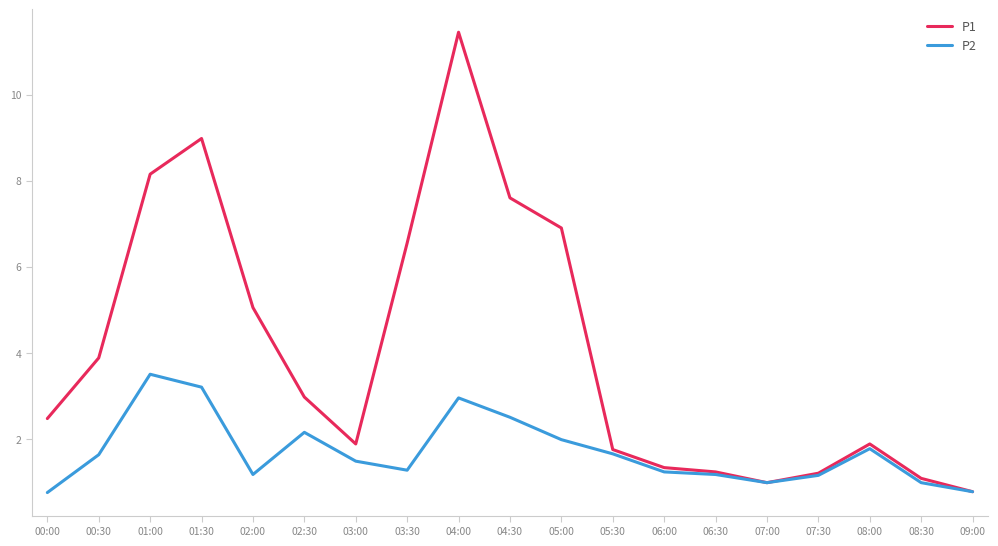

True or false: P1 has a value of 6.9 at 05:00.

True